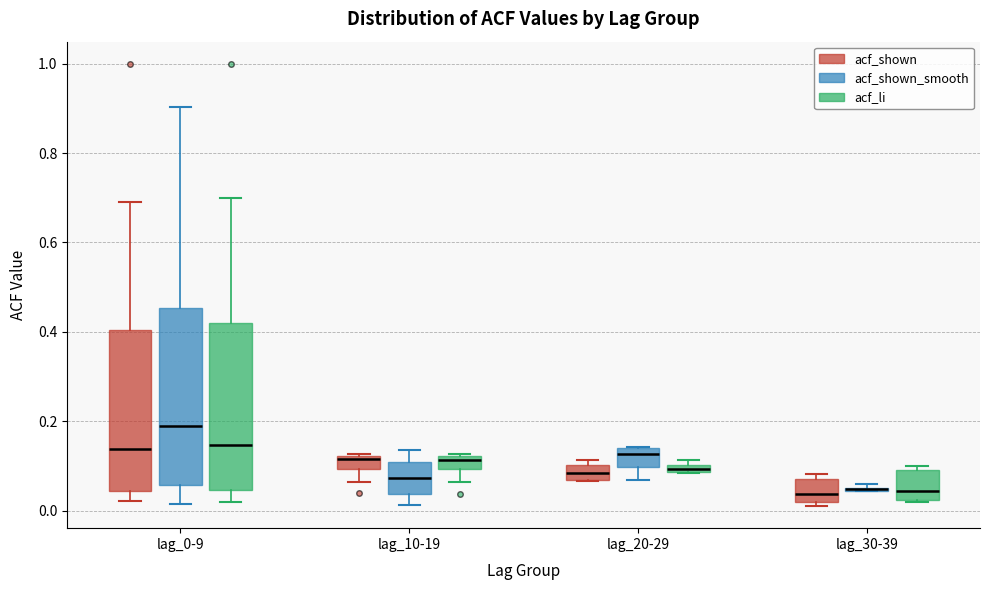

Where is the upper edge of the box for lag_20-29 (acf_shown) on the y-axis? The values are not printed on the chart, so give them approximately, as read against the axis.

0.10